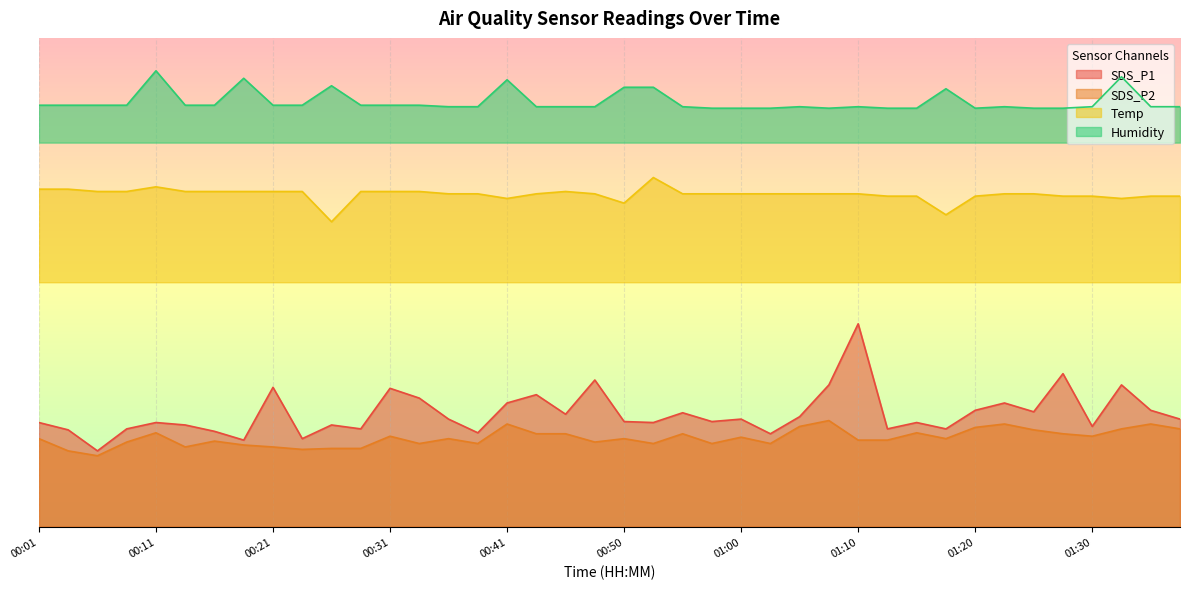

What is the sum of all SDS_P1 values?

648.5